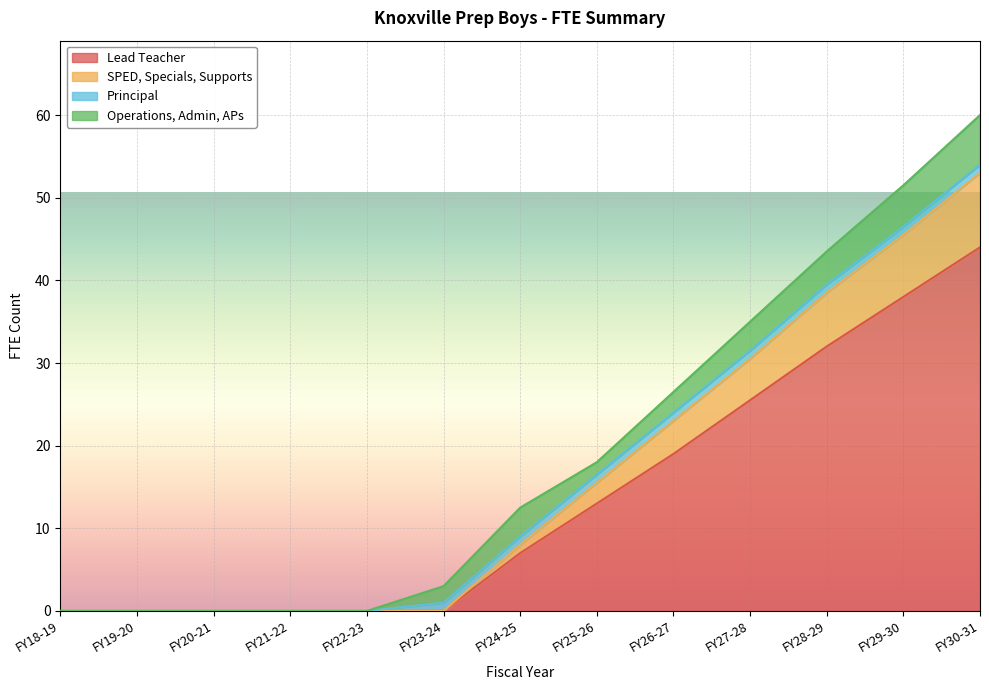

What are all the series names shown in the legend?

Lead Teacher, SPED, Specials, Supports, Principal, Operations, Admin, APs